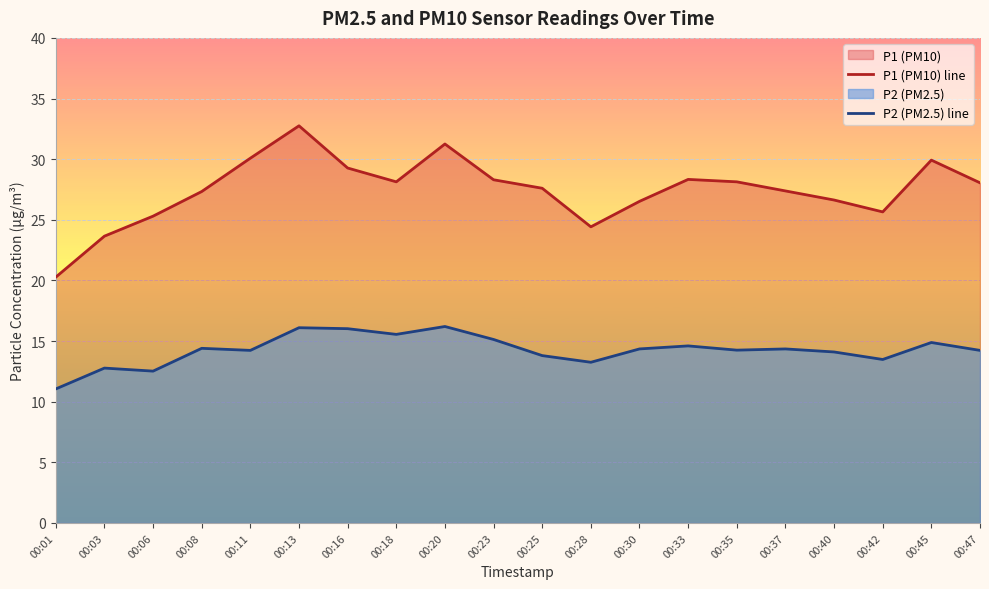

Which series changed the most between 00:42 and 00:45?

P1 (PM10) line